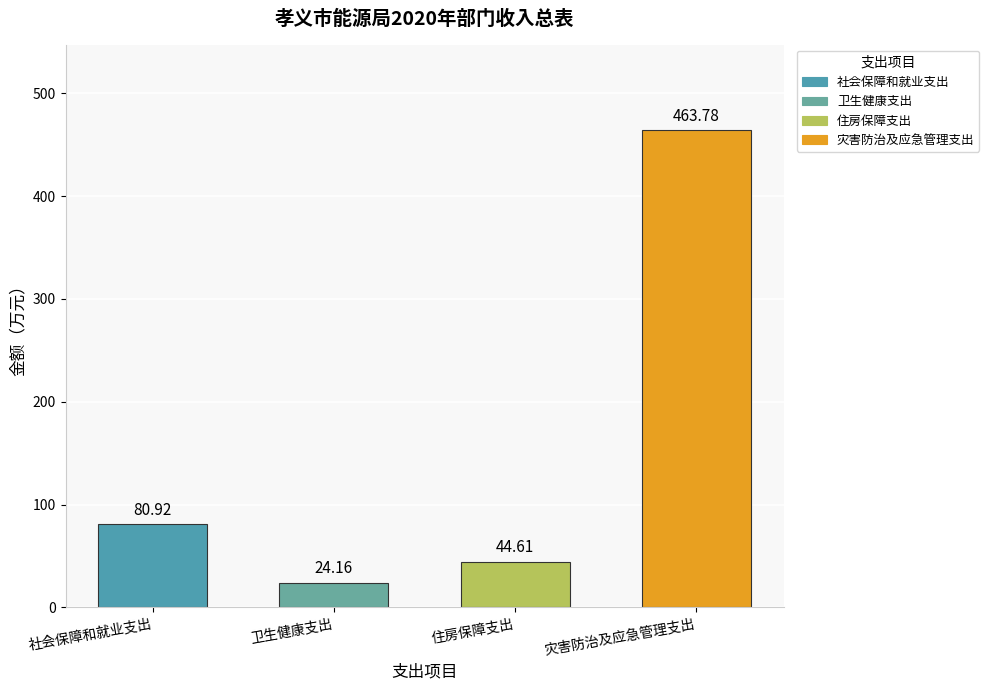

Are the bars grouped side by side (vs. stacked)?

No